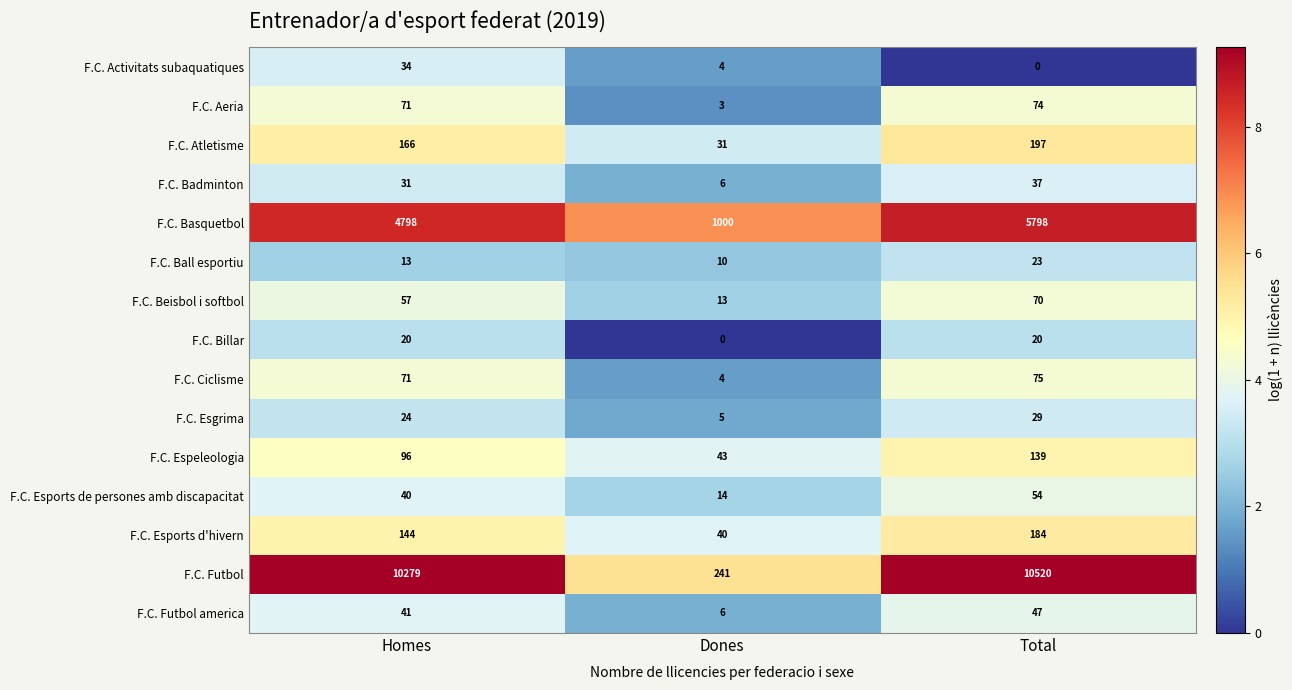

Is it true that F.C. Esports de persones amb discapacitat equals 22 at Total?

False